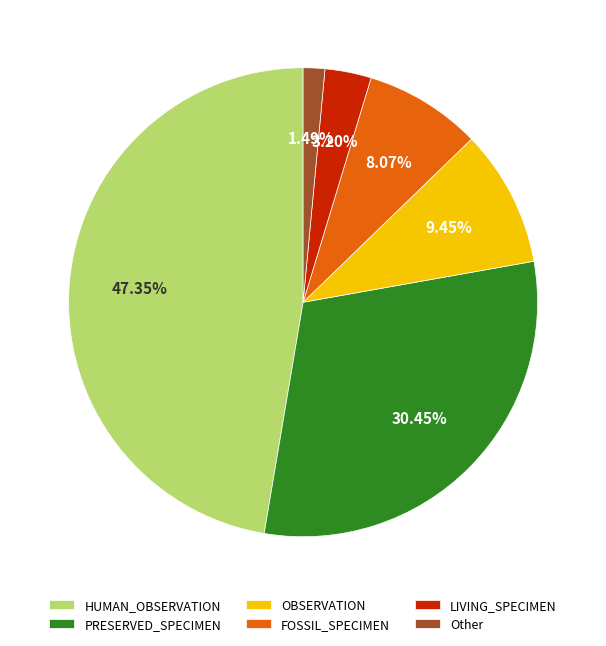

Which category has the smallest portion of the pie?

Other